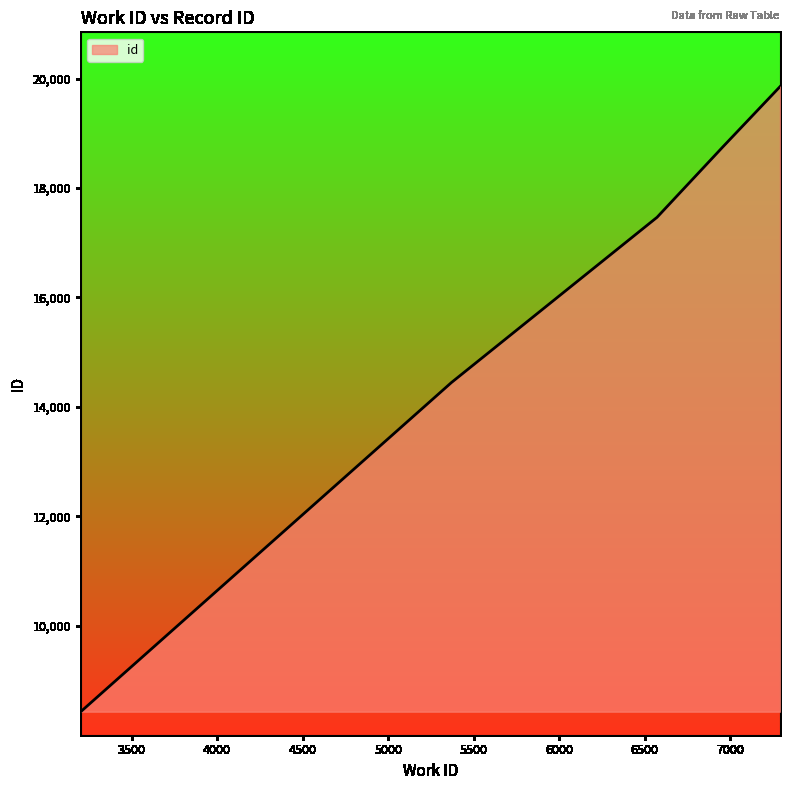

What is the maximum value shown in the chart?

19854.5